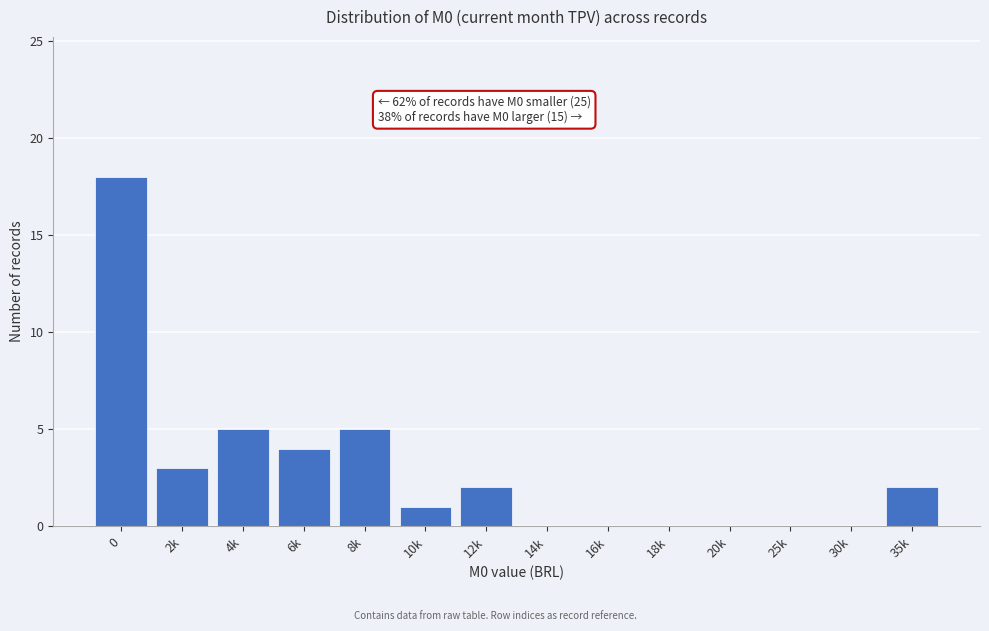

Reading left to right, what are all the values shown in this chart?

0=18	2k=3	4k=5	6k=4	8k=5	10k=1	12k=2	14k=0	16k=0	18k=0	20k=0	25k=0	30k=0	35k=2